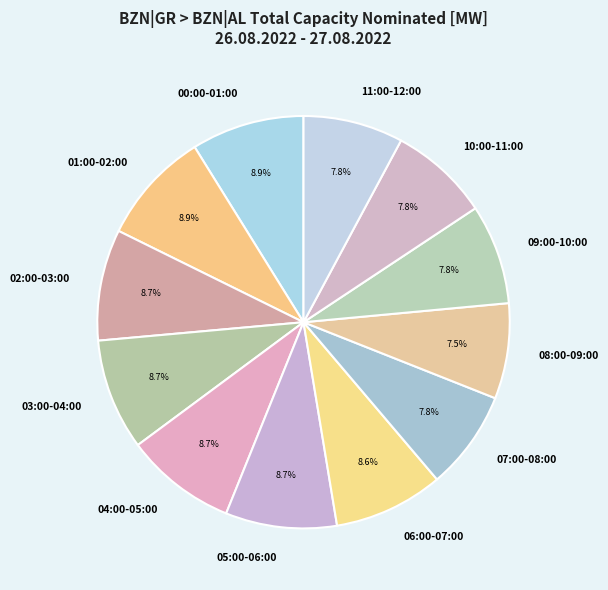

Do 07:00-08:00 and 11:00-12:00 together represent more than half of the pie?

No